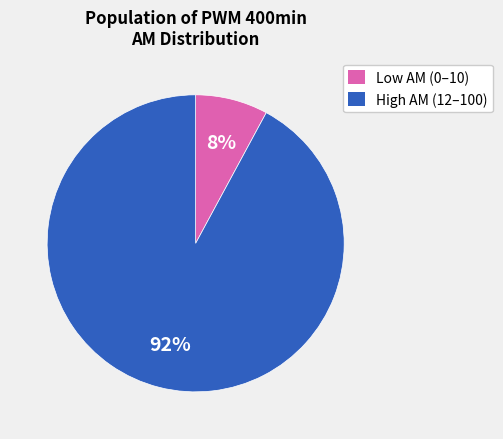

To the nearest percent, what is the combined percentage of High AM (12–100) and Low AM (0–10)?

100%